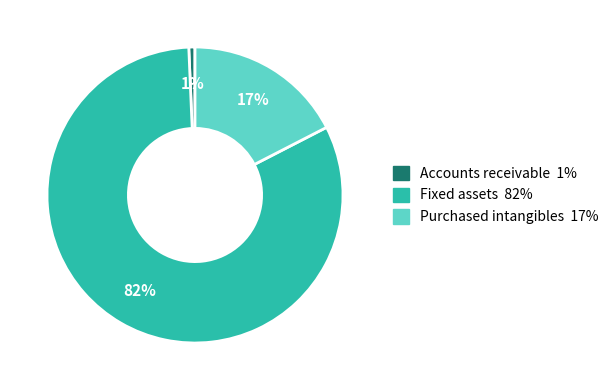

To the nearest percent, what is the difference between the largest and smallest slice percentages?

81%